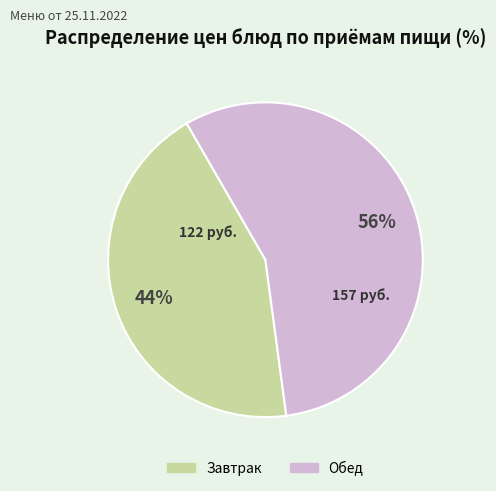

Is there a majority slice in this chart?

Yes